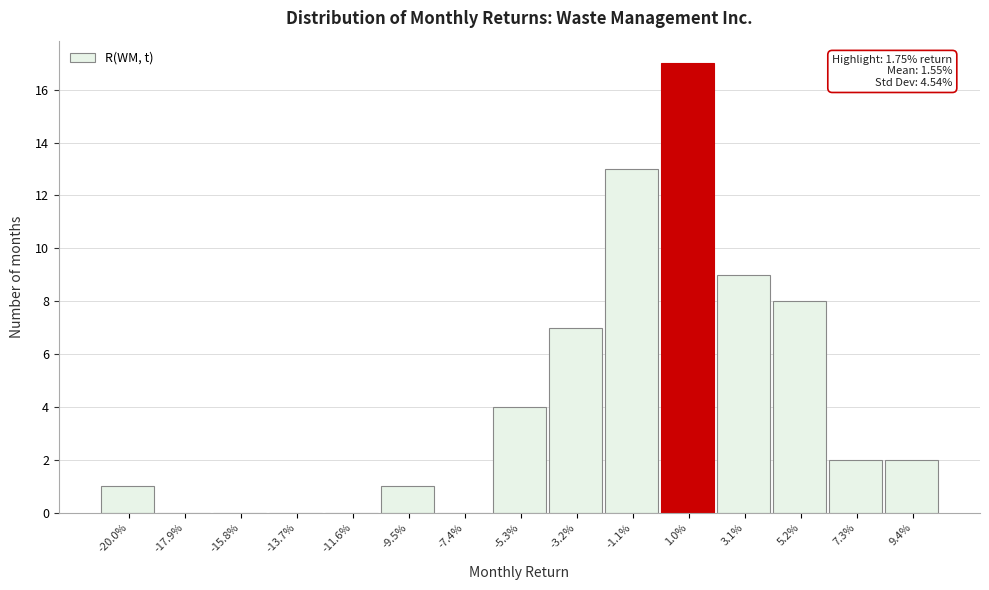

Reading left to right, extract all data points from this chart.

-20.0%=1	-17.9%=0	-15.8%=0	-13.7%=0	-11.6%=0	-9.5%=1	-7.4%=0	-5.3%=4	-3.2%=7	-1.1%=13	1.0%=17	3.1%=9	5.2%=8	7.3%=2	9.4%=2